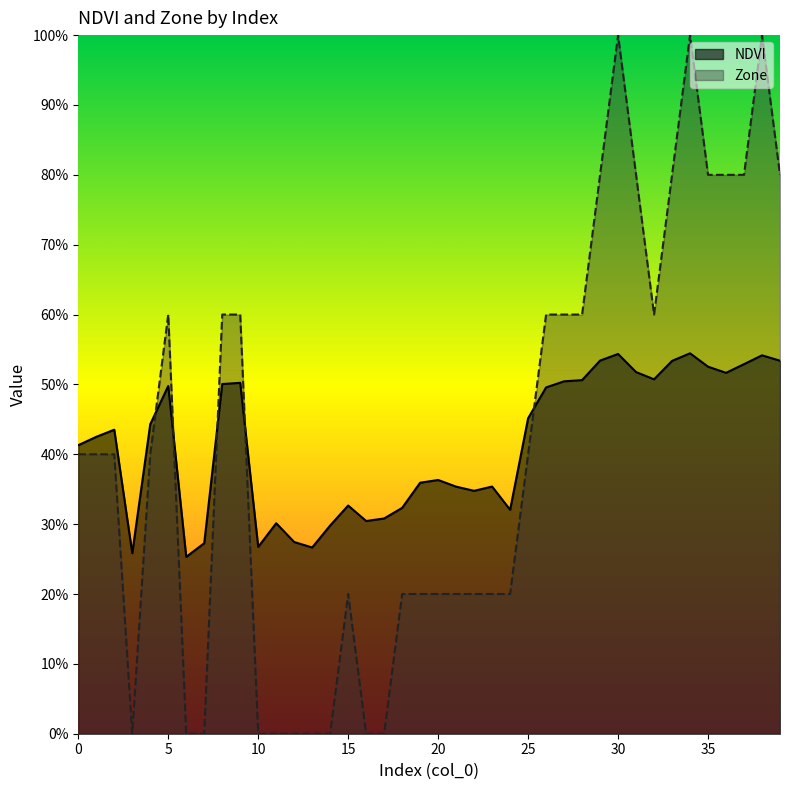

How many lines are shown in the chart?

2